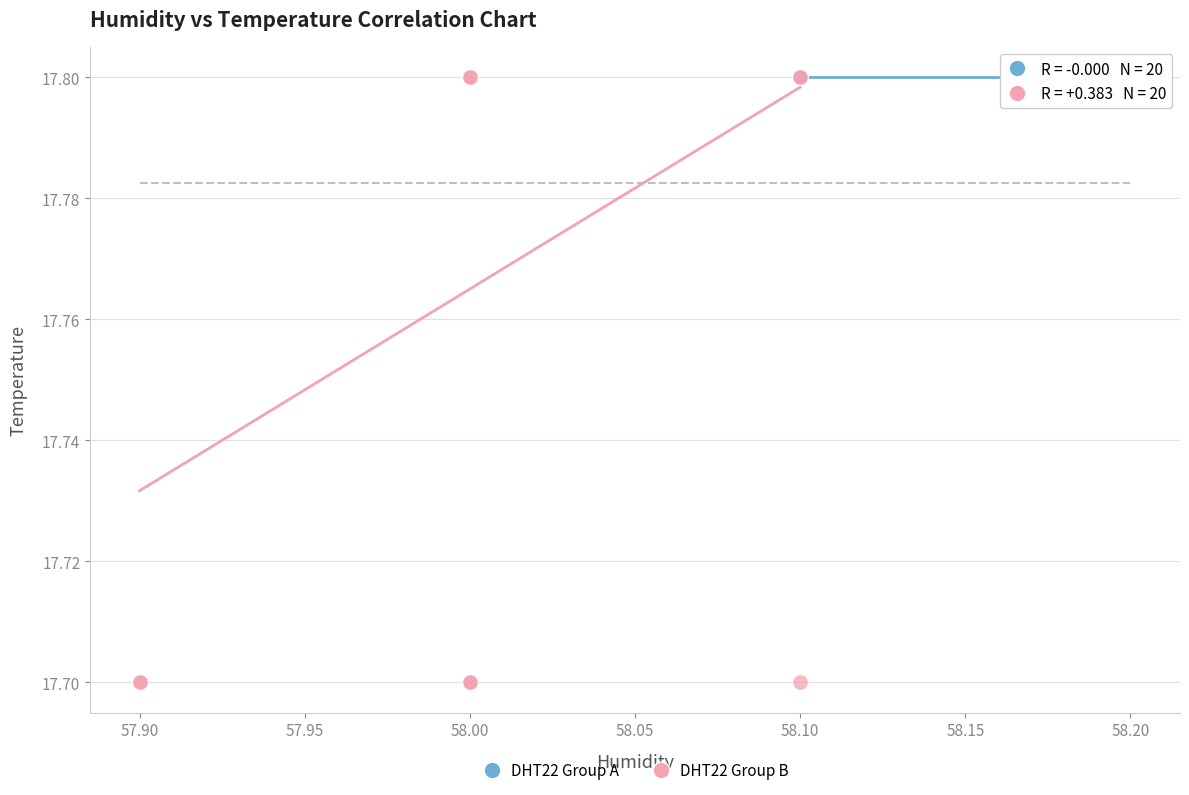

Which series contains the lowest Y value?

DHT22 Group B